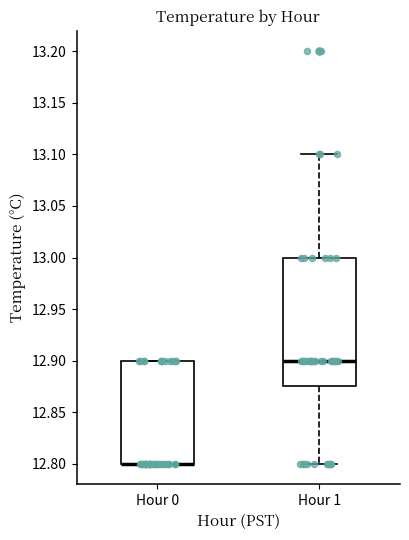

Reading left to right, transcribe this box plot: for each box, give where its median line is, the range the box spans, and where its two whiskers end, as read against the y-axis. The values are not printed on the chart, so give them approximately, as read against the axis.

Hour 0: median 12.800 (drawn on the box's lower edge), box 12.800 to 12.900, whiskers 12.800 to 12.900
Hour 1: median 12.900, box 12.875 to 13.000, whiskers 12.800 to 13.100